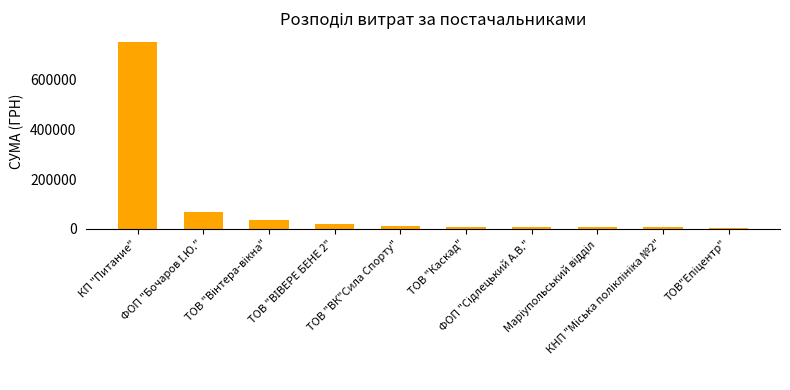

What is the greatest value displayed?

750648.4